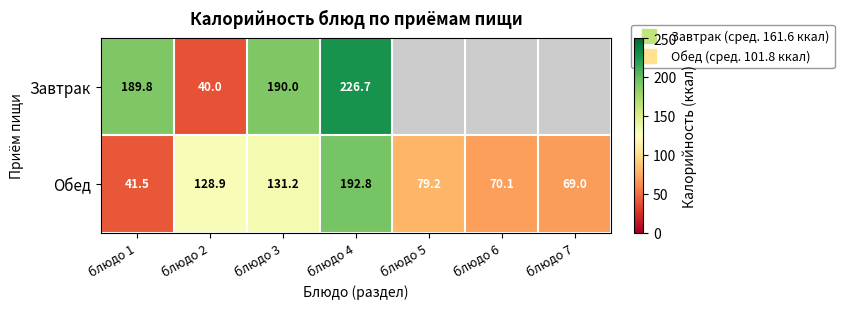

Rank the series by their maximum value, from highest to lowest.

Завтрак, Обед